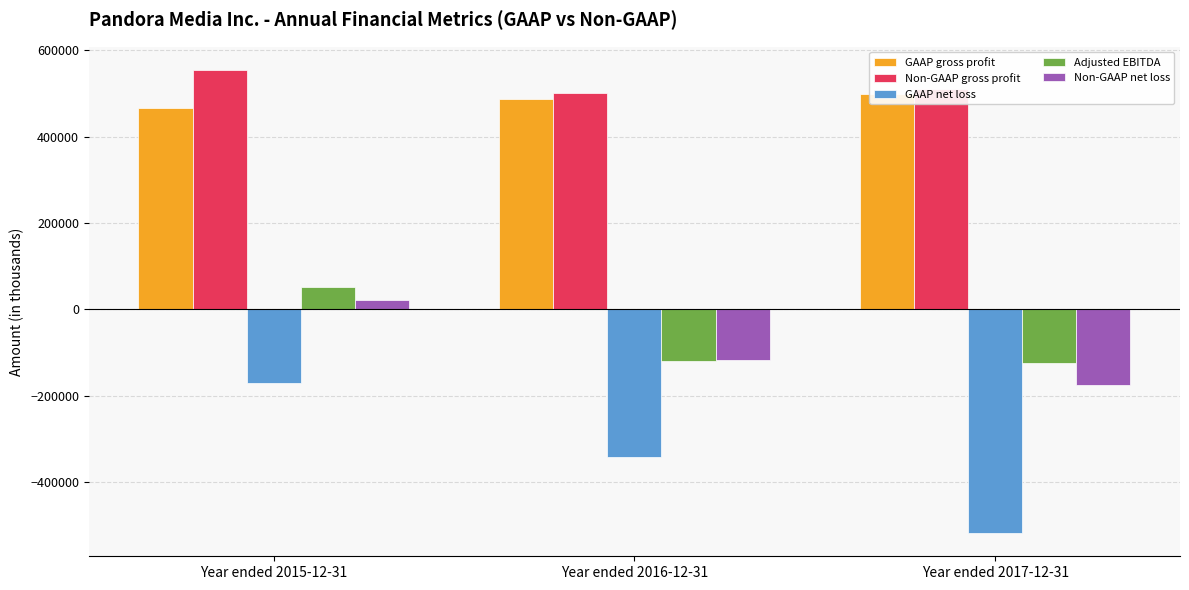

The Non-GAAP net loss series shows -117711 at Year ended 2016-12-31. True or false?

True